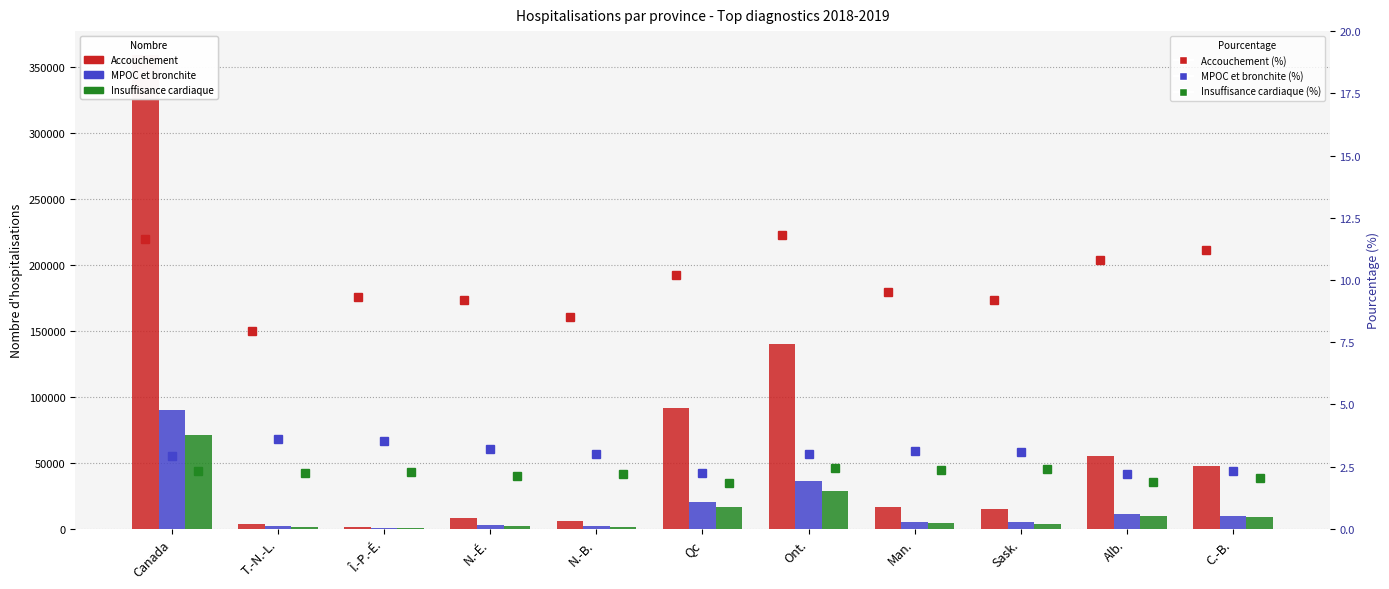

What is the difference between the Insuffisance cardiaque values at Î.-P.-É. and T.-N.-L.?

790.0